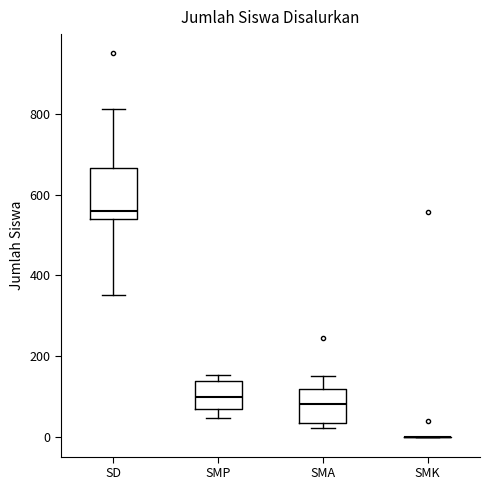

Where is the lower edge of the box for SD on the y-axis? The values are not printed on the chart, so give them approximately, as read against the axis.

540